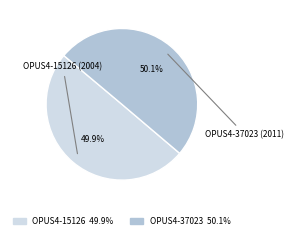

How much of the chart is everything except OPUS4-15126?

50.1%